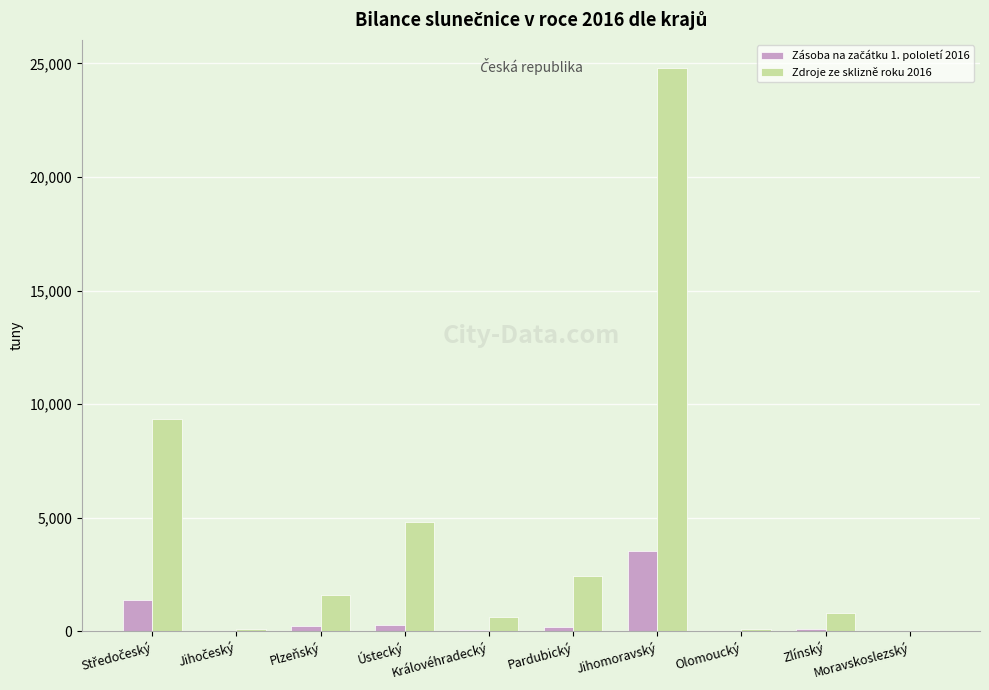

Which label corresponds to the largest value in the chart?

Jihomoravský